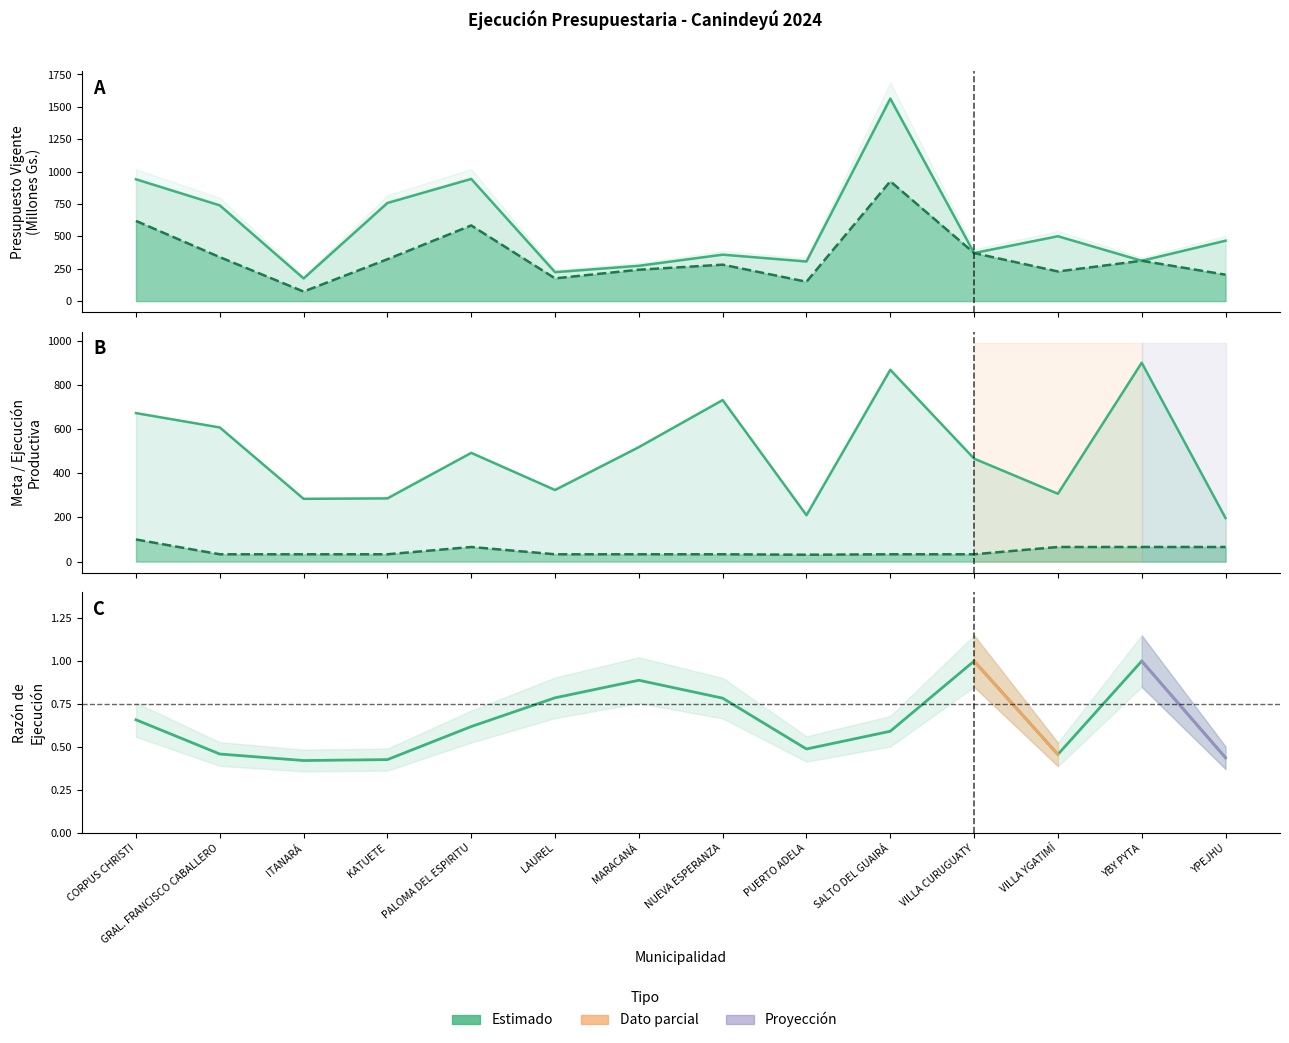

True or false: Ratio Ejec./Presup. and Ejecución Acumulada intersect in this chart.

False